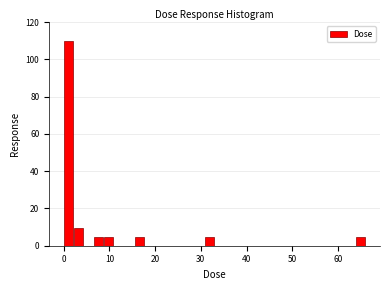

Around what value on the x-axis is the tallest bar? Give the approximate position of its centre, as read against the axis.

1